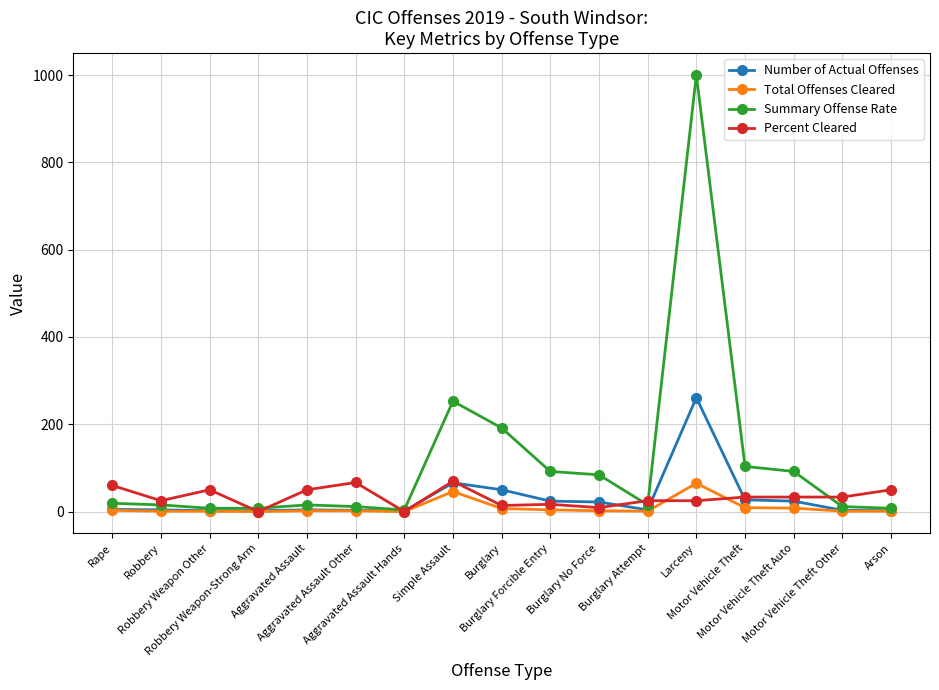

Which series has the largest total across all categories?

Summary Offense Rate